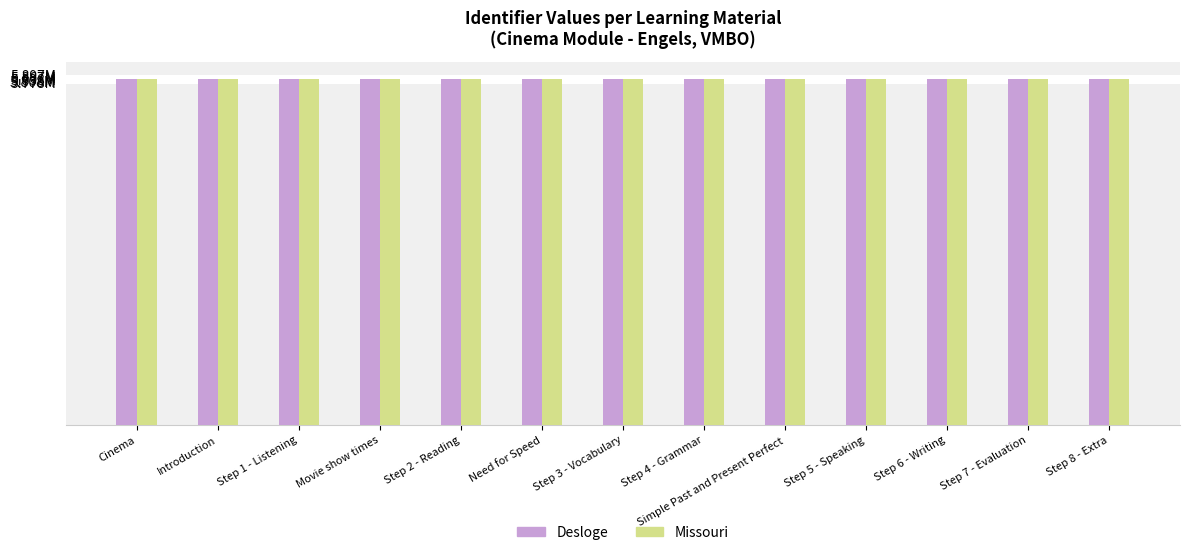

List the series in order of their peak value, lowest first.

Desloge, Missouri